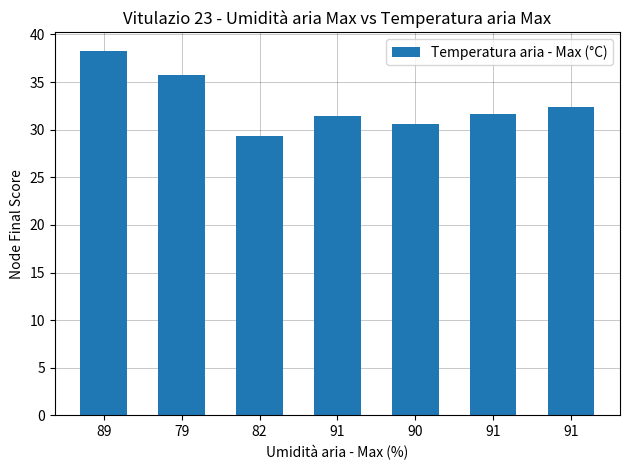

Count the number of categories in the chart.

7